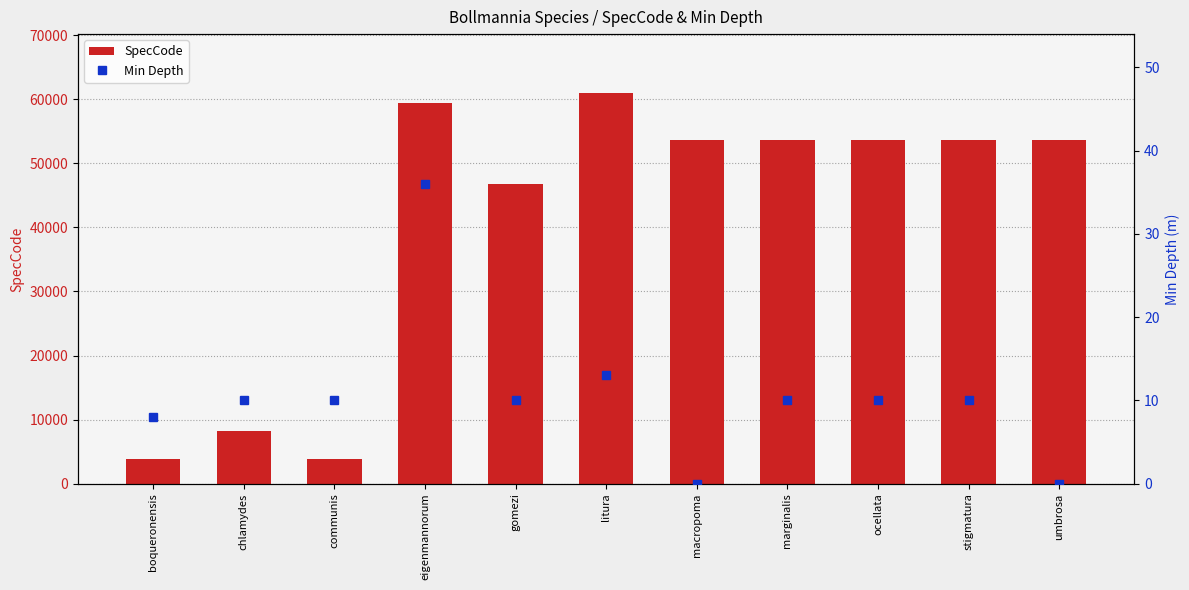

What is the average value of the SpecCode series?

41065